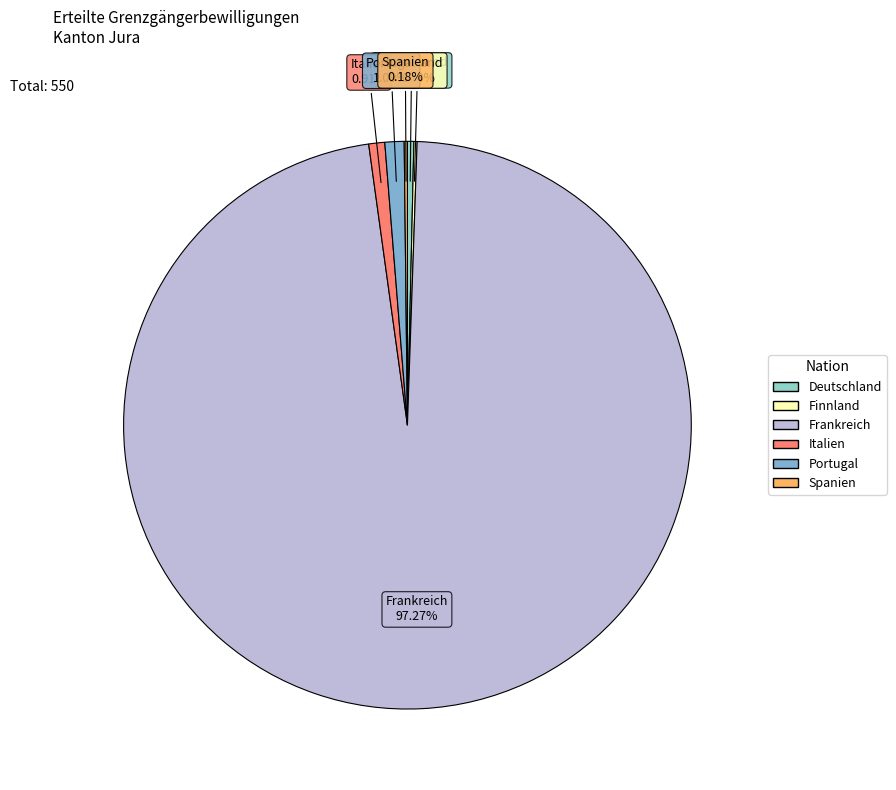

Which slice represents more than half of the pie?

Frankreich